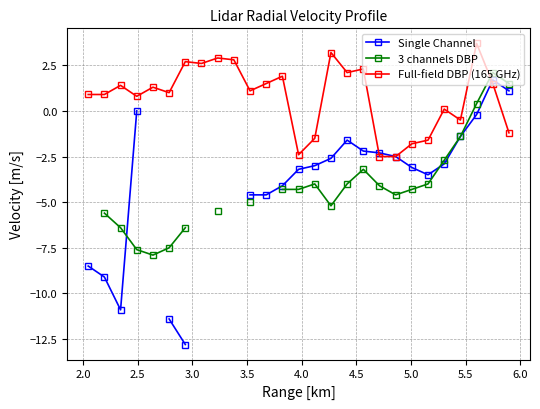

What is the lowest value of the Full-field DBP (165 GHz) series?

-2.5